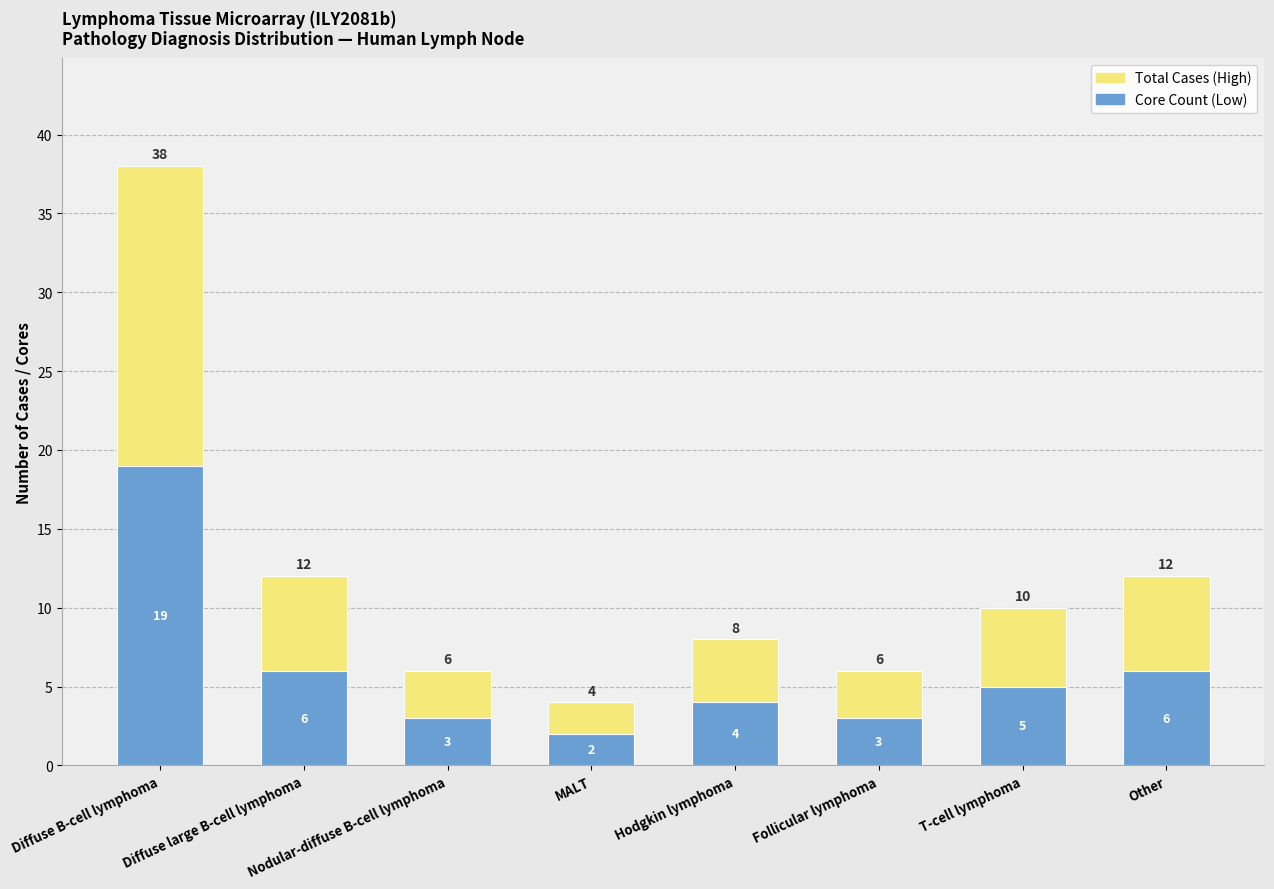

What is the difference between the maximum and minimum values in the Total Cases (High) series?

34